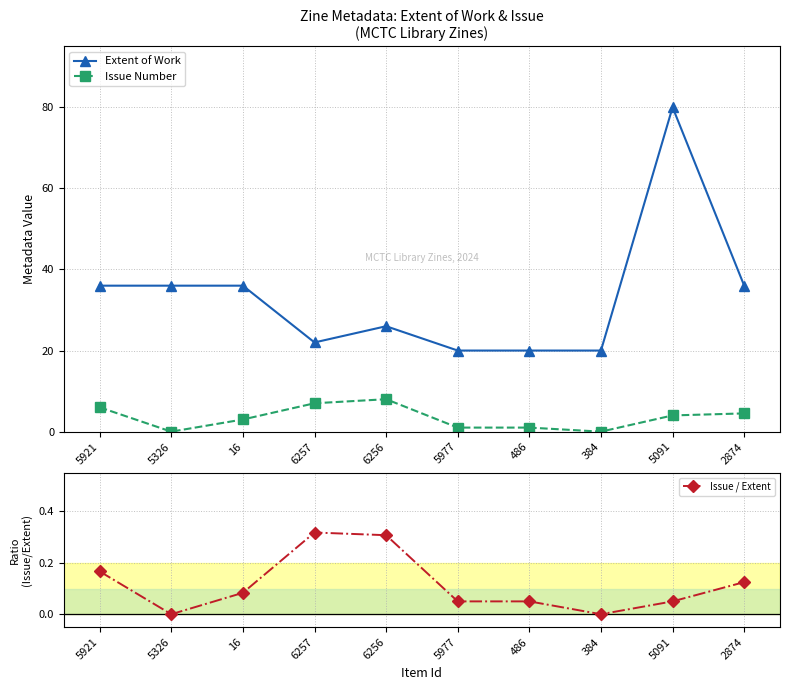

At how many categories does at least one series exceed 33?

5